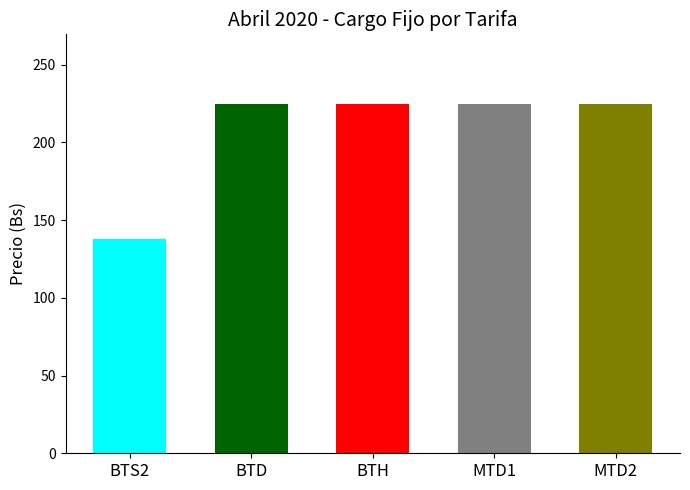

What position from the right is BTS2?

5